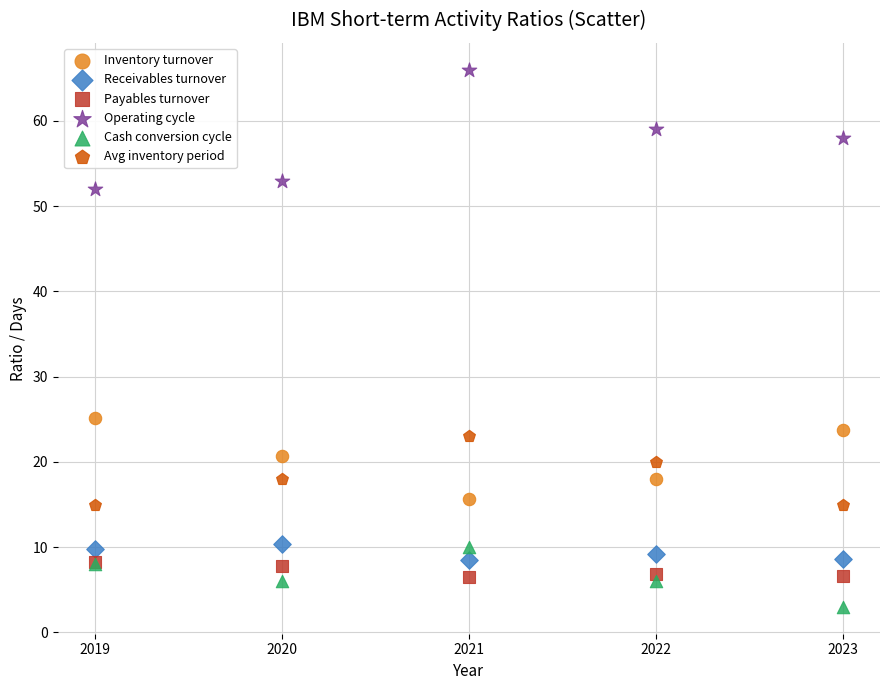

Across all series, what Y value is closest to 34?

25.1